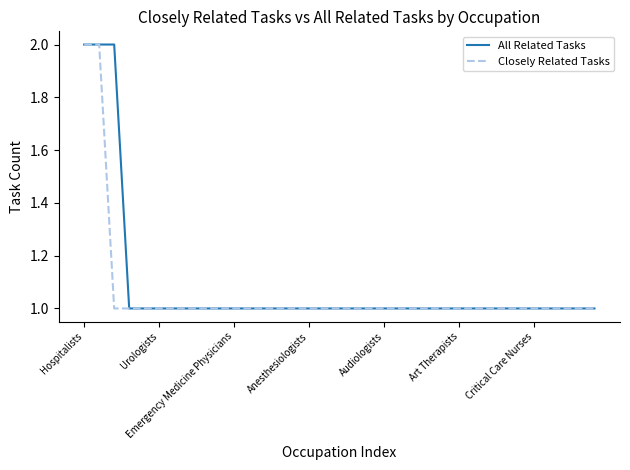

True or false: All Related Tasks and Closely Related Tasks intersect in this chart.

False